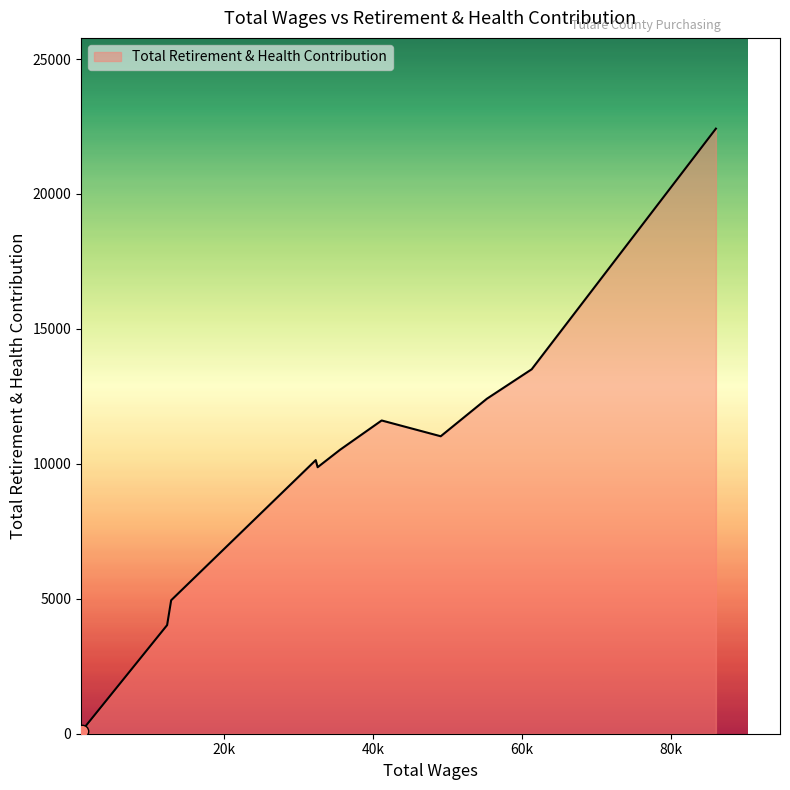

What is the greatest value displayed?

22420